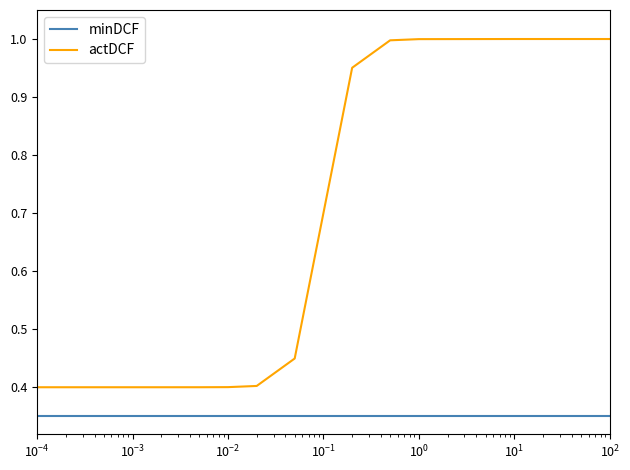

Which series has the largest total across all categories?

actDCF